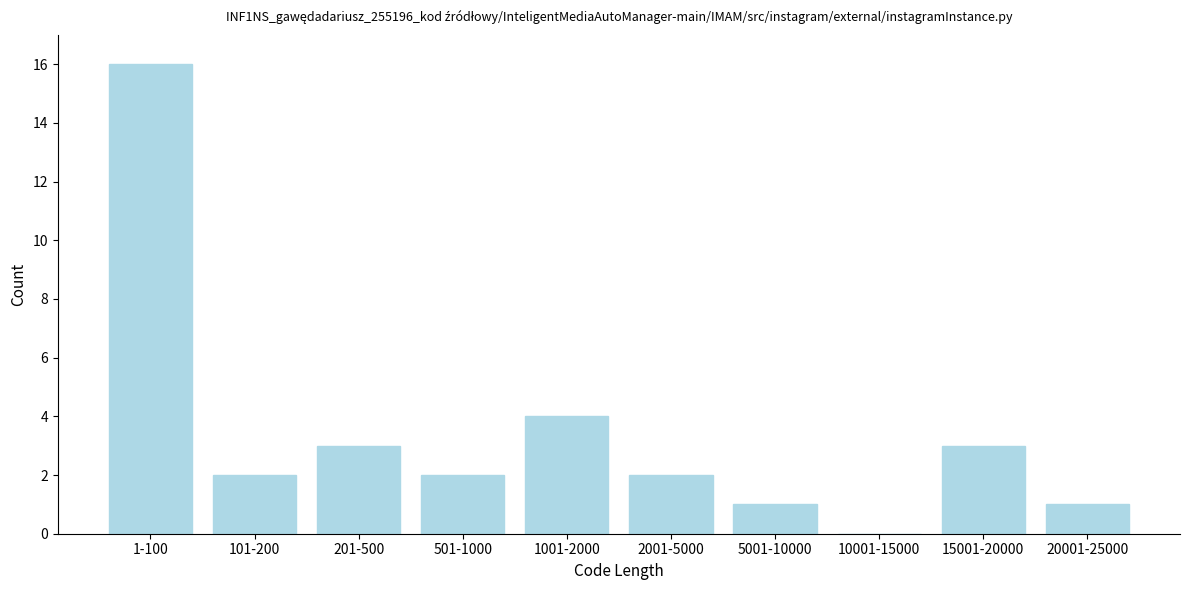

Reading left to right, extract all data points from this chart.

1-100=16	101-200=2	201-500=3	501-1000=2	1001-2000=4	2001-5000=2	5001-10000=1	10001-15000=0	15001-20000=3	20001-25000=1